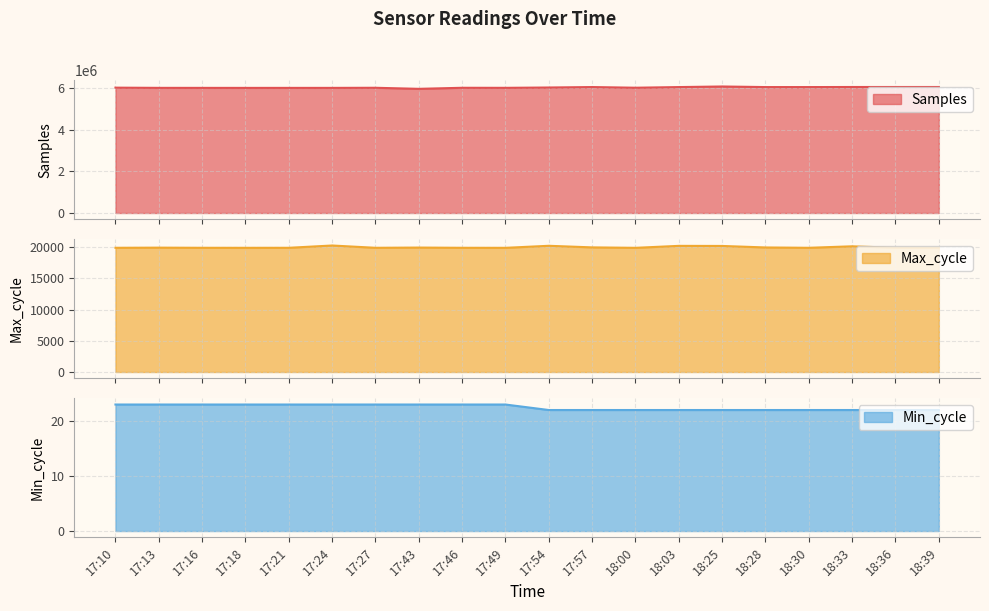

Which series has the widest spread of values?

Samples